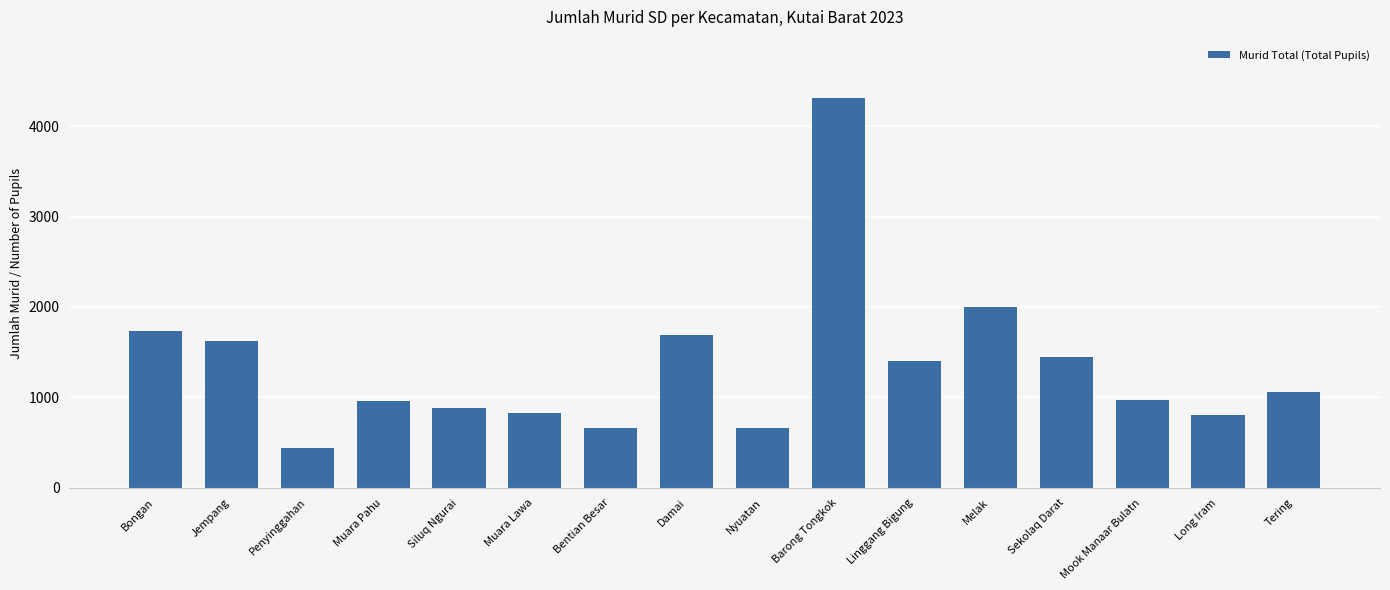

At which label is the value closest to 2375?

Melak